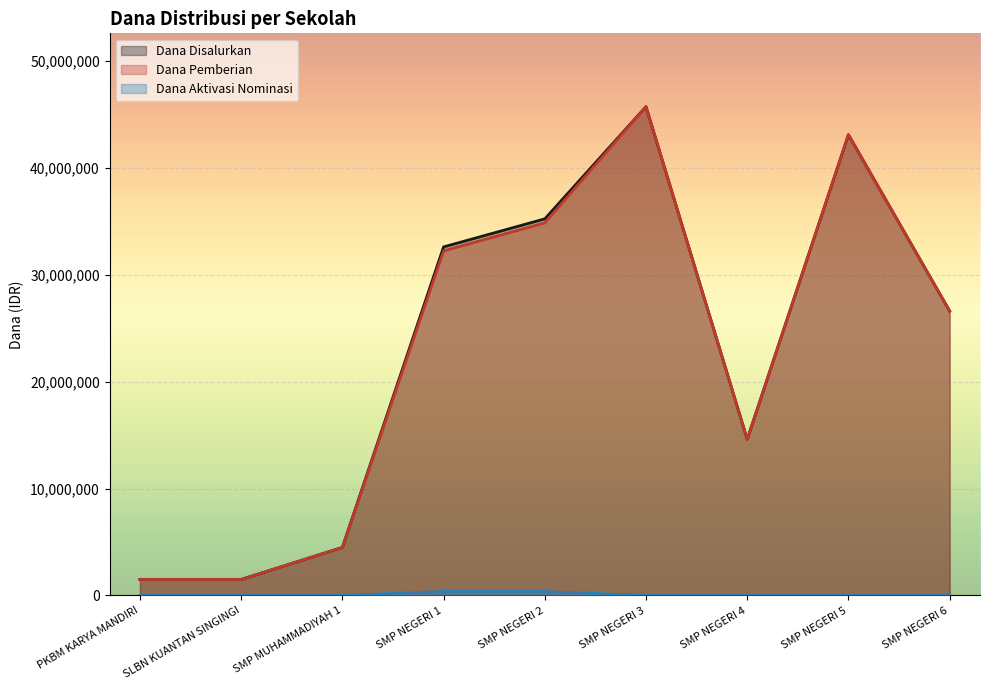

How many data points in Dana Aktivasi Nominasi are above 0?

2